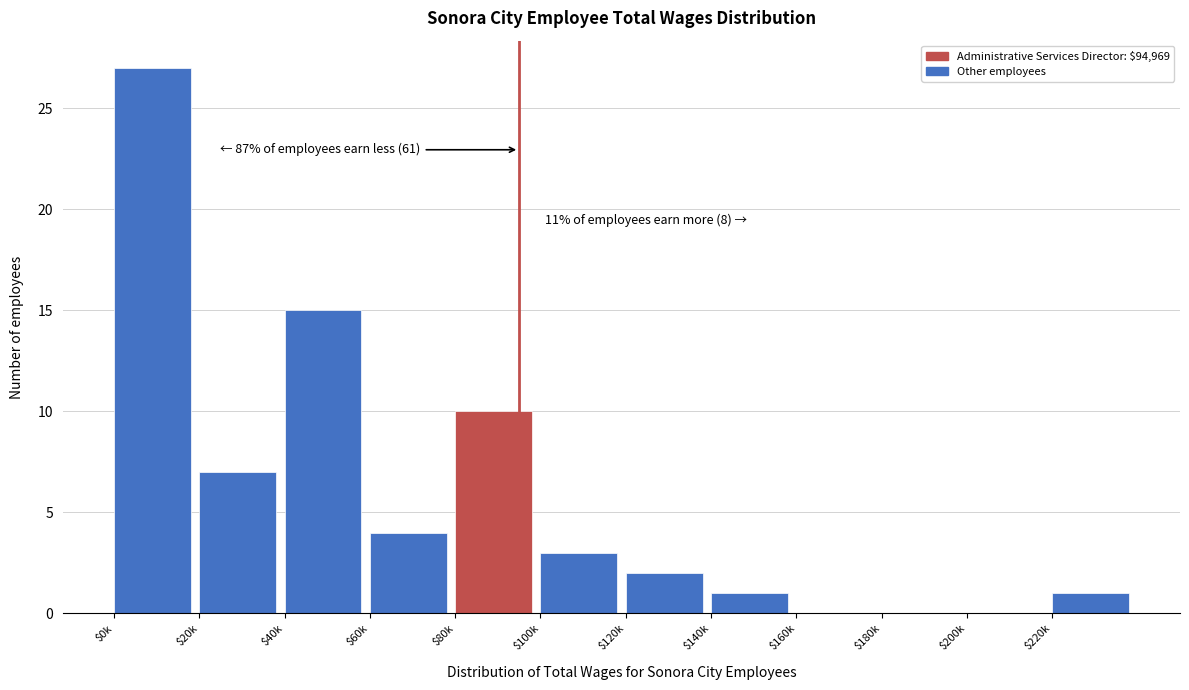

The value at $220k is 0. True or false?

False